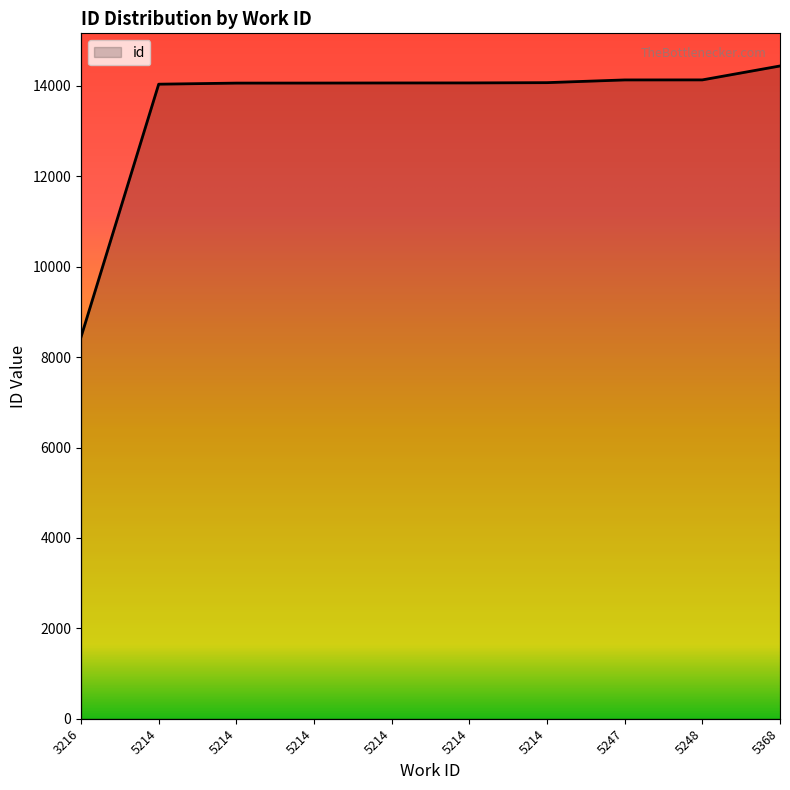

What is the minimum value shown in the chart?

8446